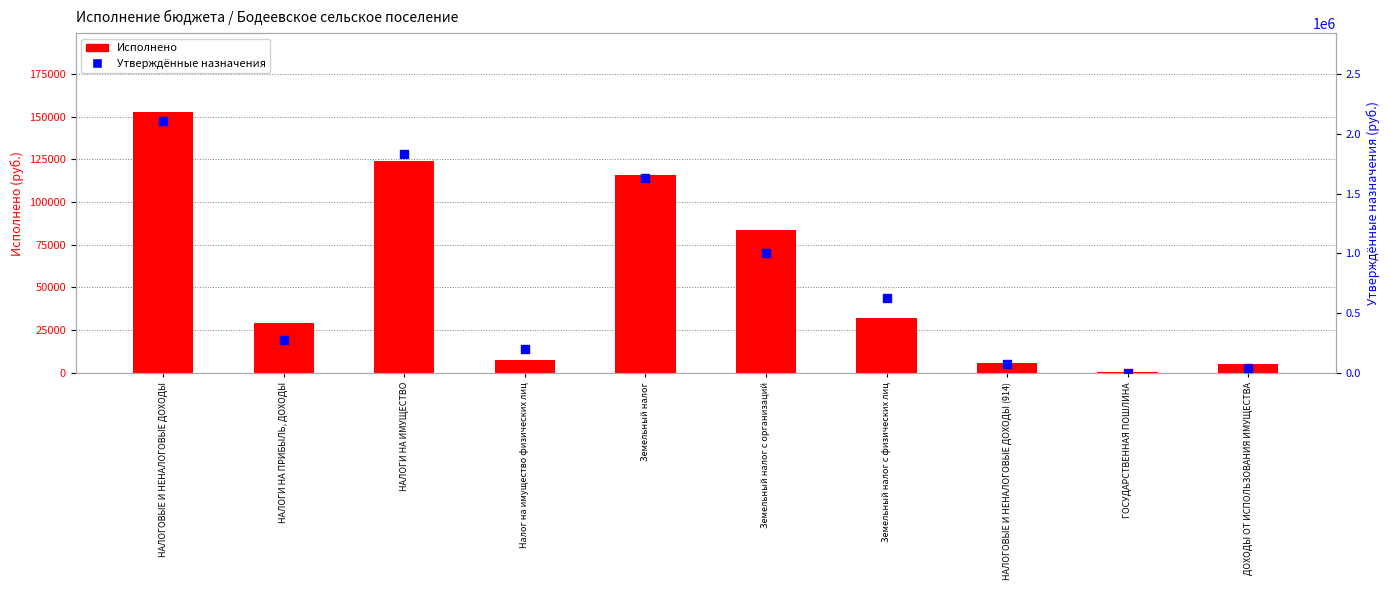

At which category is the sum across all series the highest?

НАЛОГОВЫЕ И НЕНАЛОГОВЫЕ ДОХОДЫ